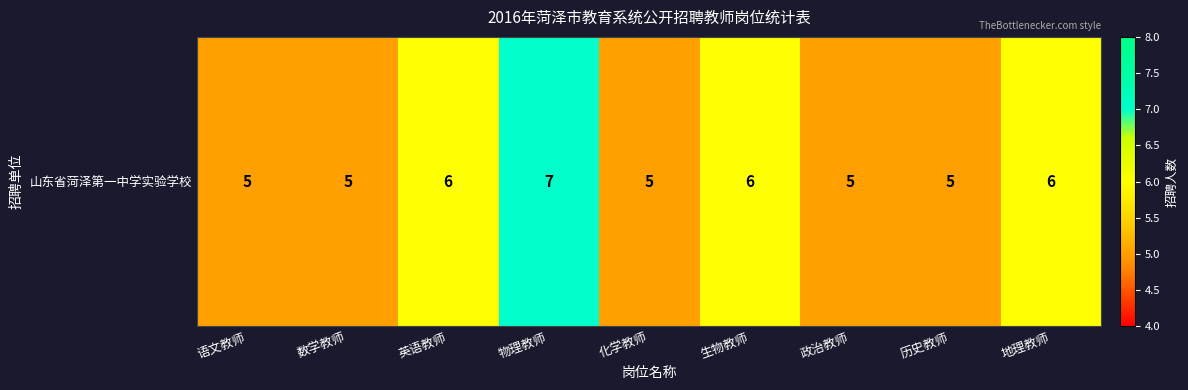

What is the greatest value displayed?

7